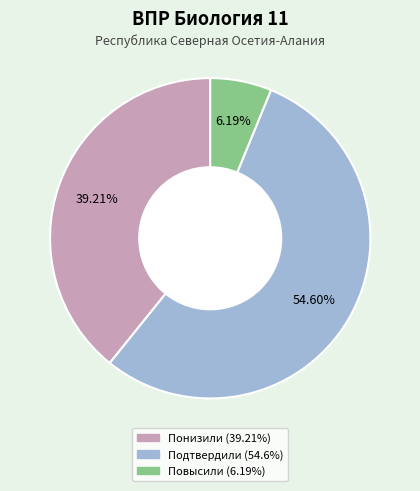

True or false: Подтвердили accounts for 55% of the total.

True